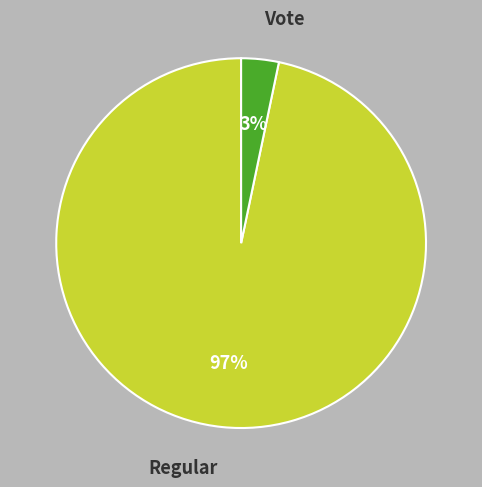

To the nearest percent, what portion does Vote represent?

3%